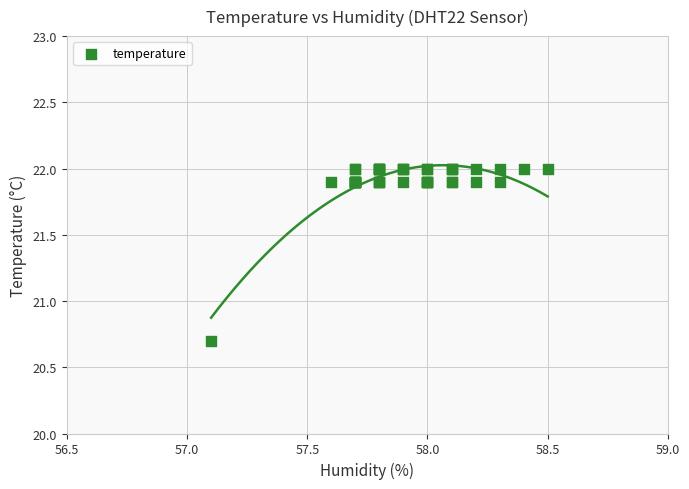

What Y value in the scatter plot is closest to 21?

20.7